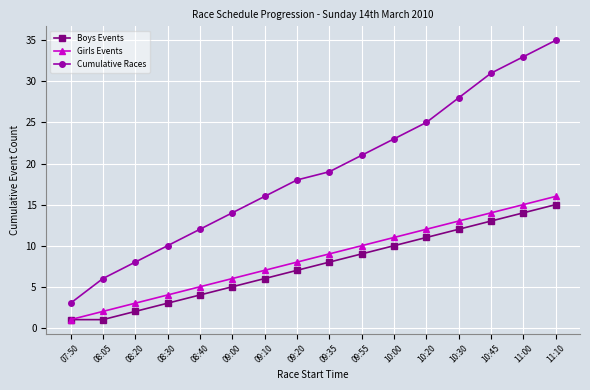

What is the value of the Cumulative Races point at the 7th from the left?

16